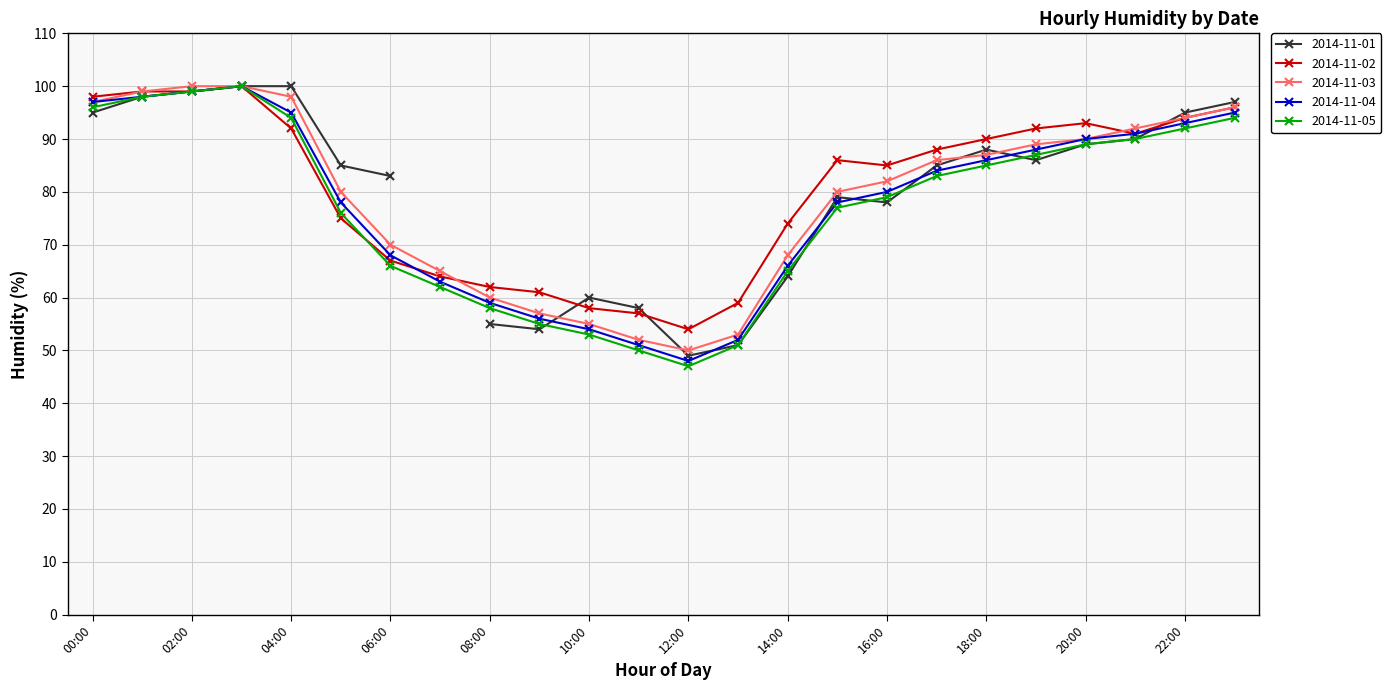

Between 11:00 and 18:00, which series saw the biggest shift?

2014-11-03